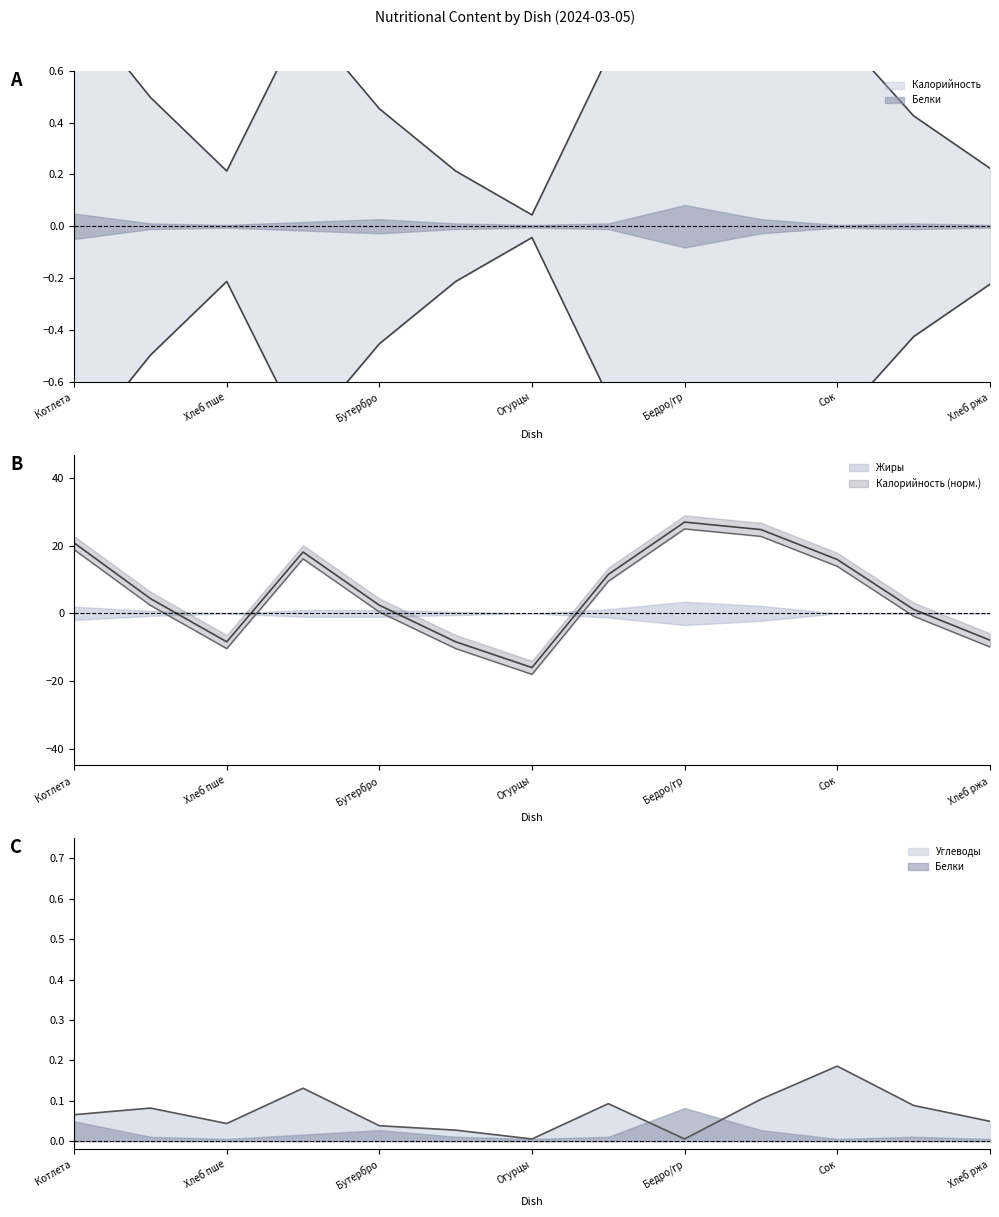

True or false: Калорийность and Углеводы cross at least once.

False